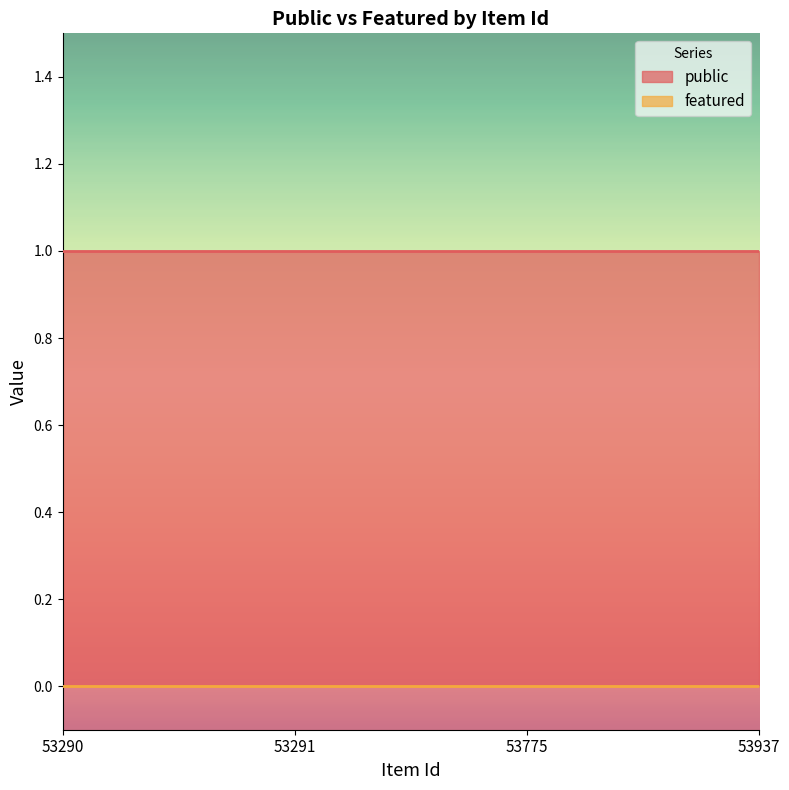

What are all the series names shown in the legend?

public, featured